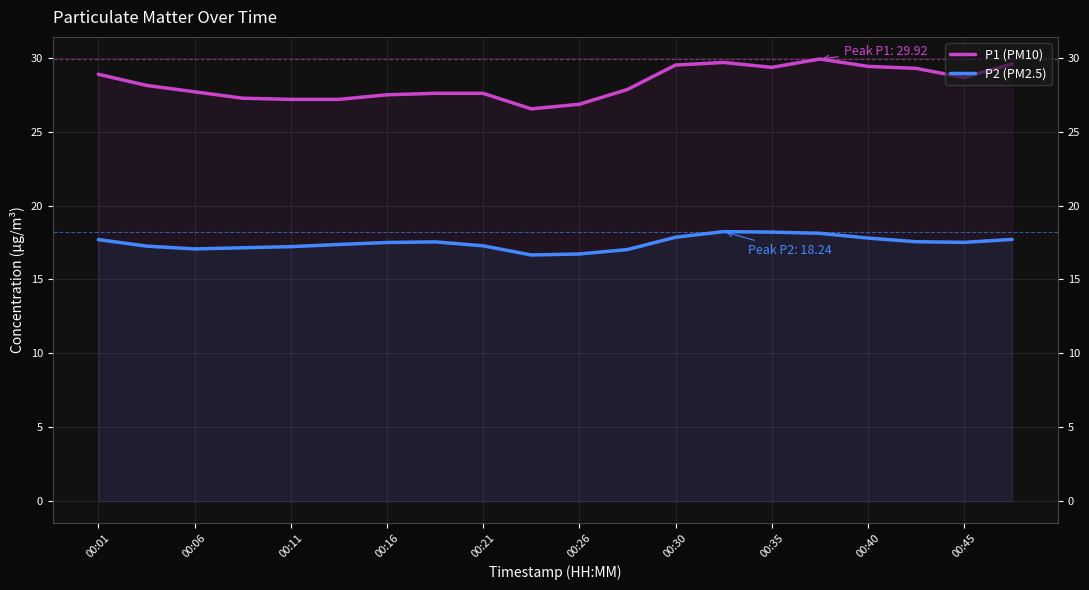

At which category is the sum across all series the highest?

15